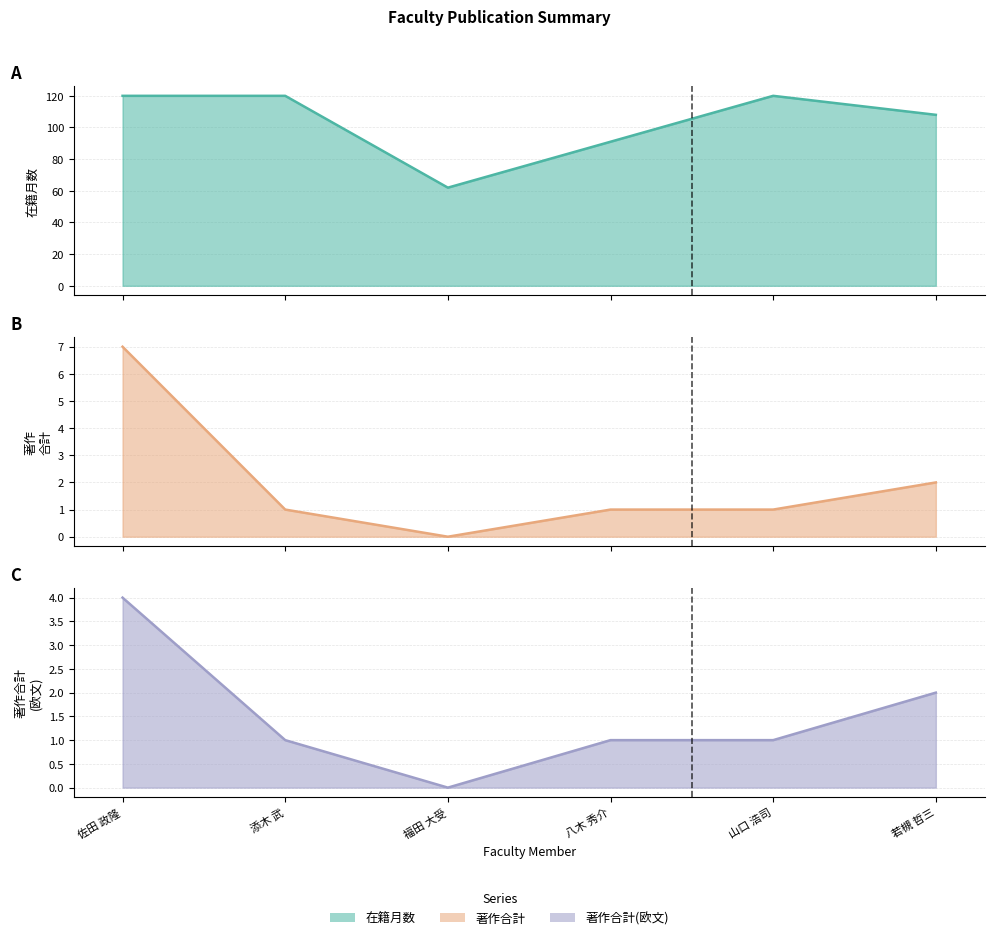

What are all the series names shown in the legend?

在籍月数 line, 著作合計 line, 著作合計(欧文) line